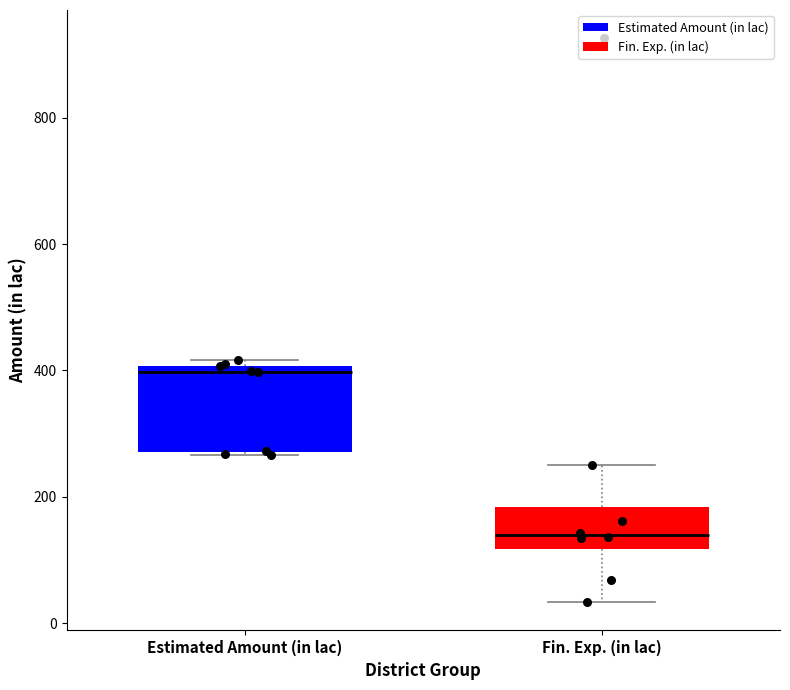

Reading left to right, transcribe this box plot: for each box, give where its median line is, the range the box spans, and where its two whiskers end, as read against the y-axis. The values are not printed on the chart, so give them approximately, as read against the axis.

Estimated Amount (in lac): median 400 (just below the box's upper edge), box 280 to 400, whiskers 260 to 420
Fin. Exp. (in lac): median 140, box 120 to 180, whiskers 40 to 260